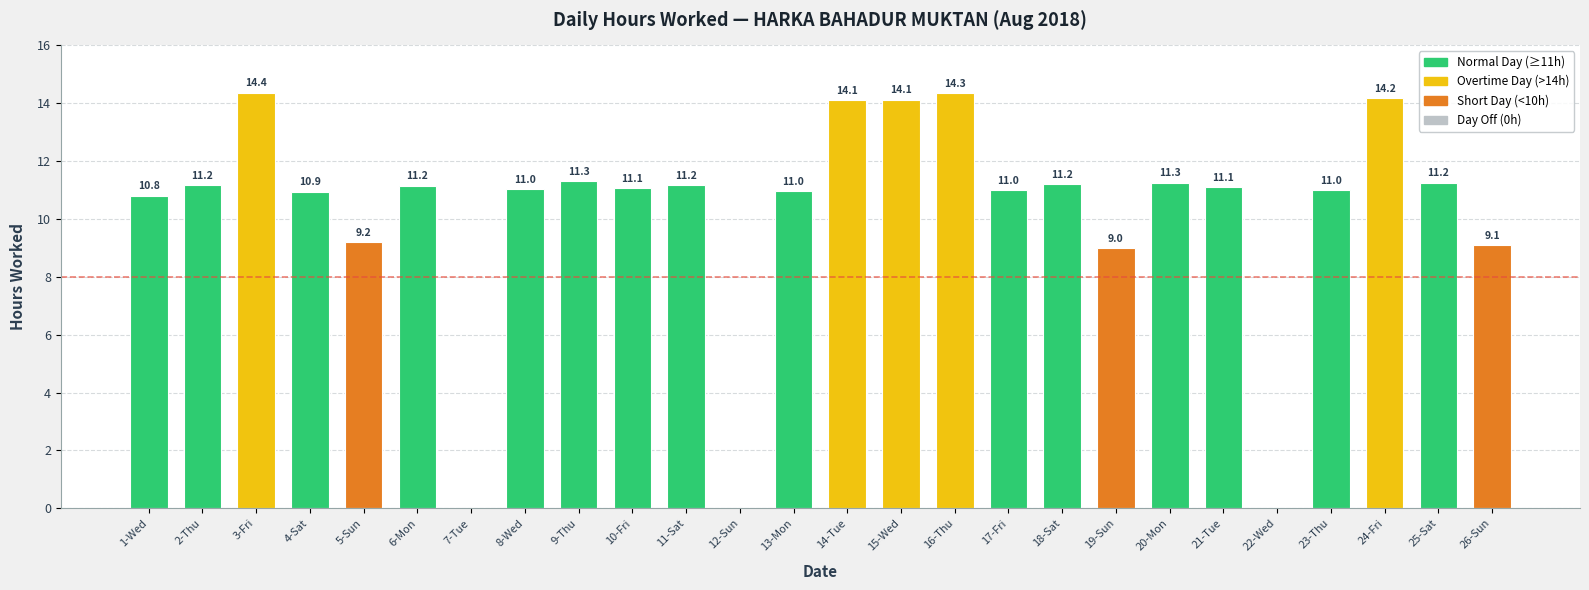

Which label corresponds to the largest value in the chart?

3-Fri